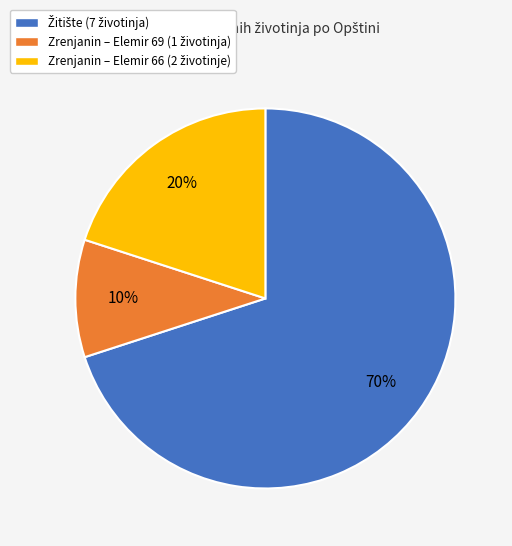

To the nearest percent, what is the average slice percentage?

33%